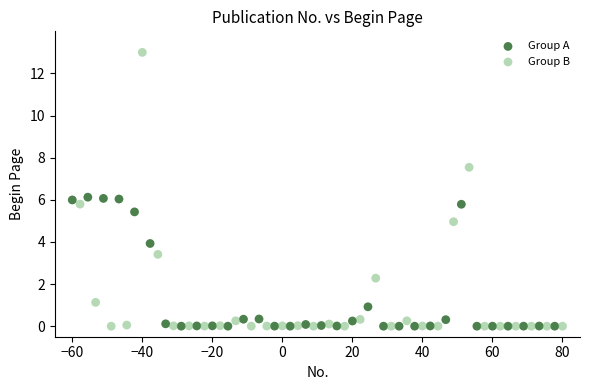

Which series has the widest spread of Y values?

Group B